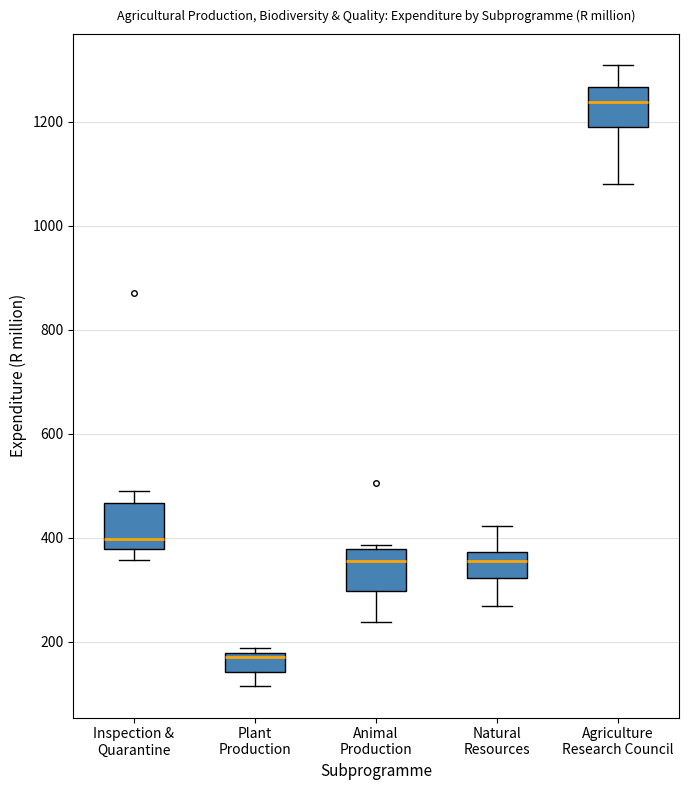

Reading left to right, read every box against the y-axis: the position of its median line, the range the box covers, and the ends of its whiskers. The values are not printed on the chart, so give them approximately, as read against the axis.

Inspection & Quarantine: median 400, box 380 to 460, whiskers 360 to 500
Plant Production: median 180 (just below the box's upper edge), box 140 to 180, whiskers 120 to 180 (just above the box's upper edge)
Animal Production: median 360, box 300 to 380, whiskers 240 to 380 (just above the box's upper edge)
Natural Resources: median 360, box 320 to 380, whiskers 260 to 420
Agriculture Research Council: median 1240, box 1200 to 1260, whiskers 1080 to 1300